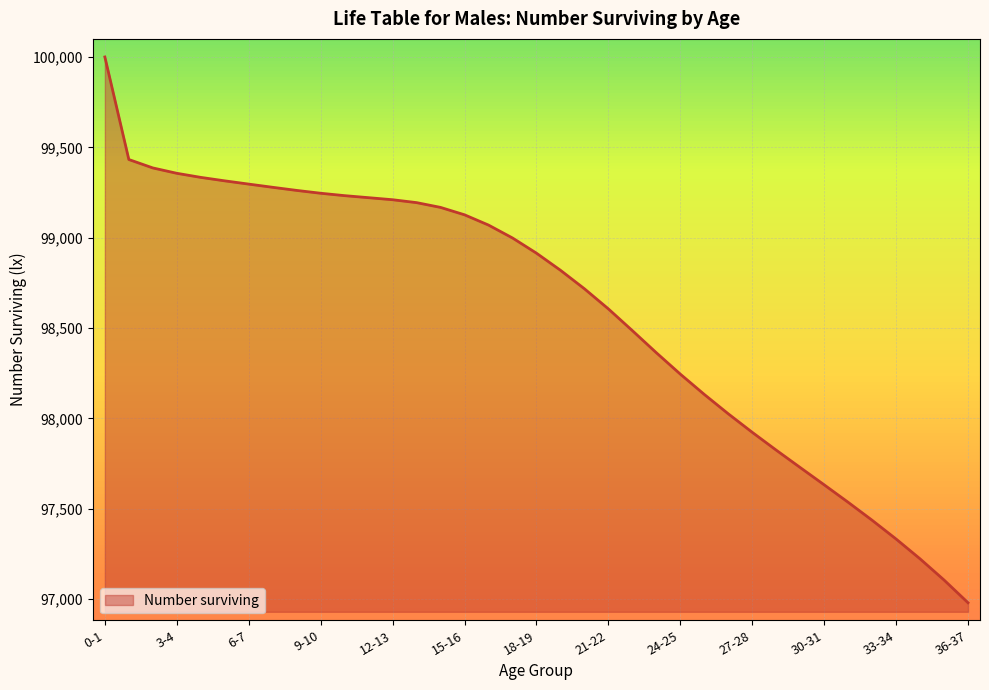

What is the greatest value displayed?

100000.0